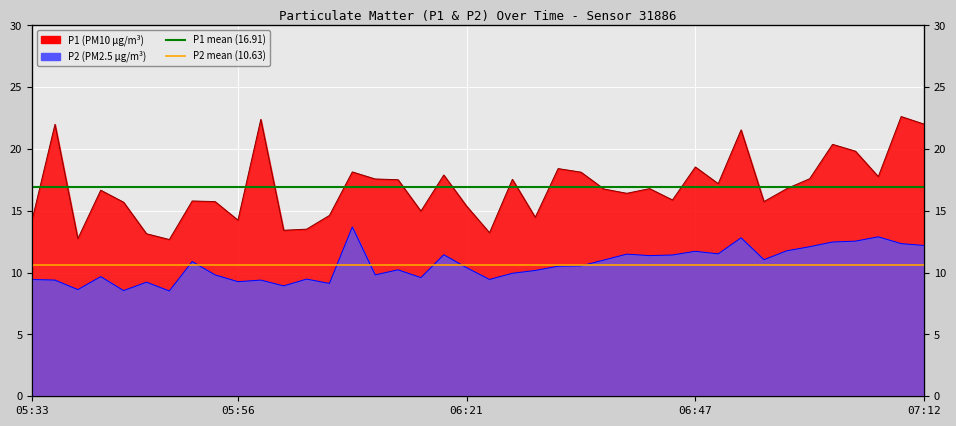

What is the label of the 1st point from the left?

05:33